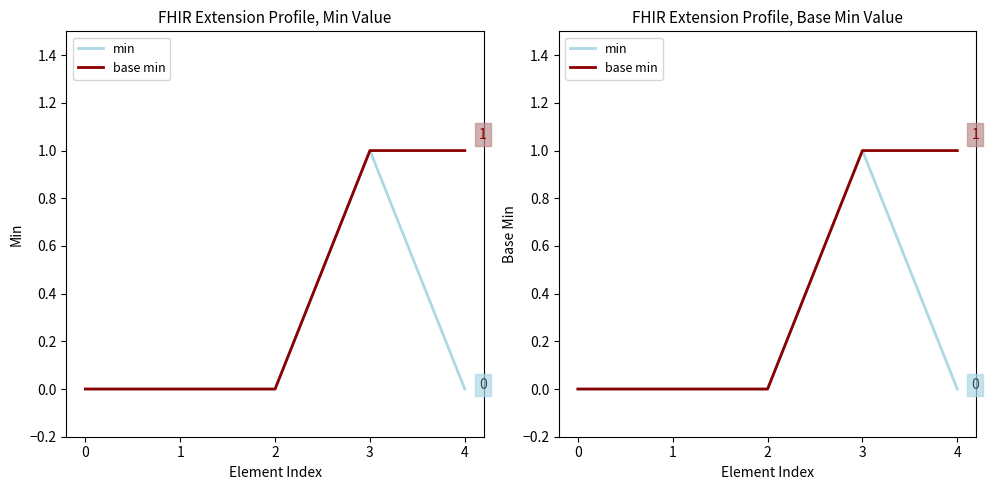

What is the total value across all series at 4?

1